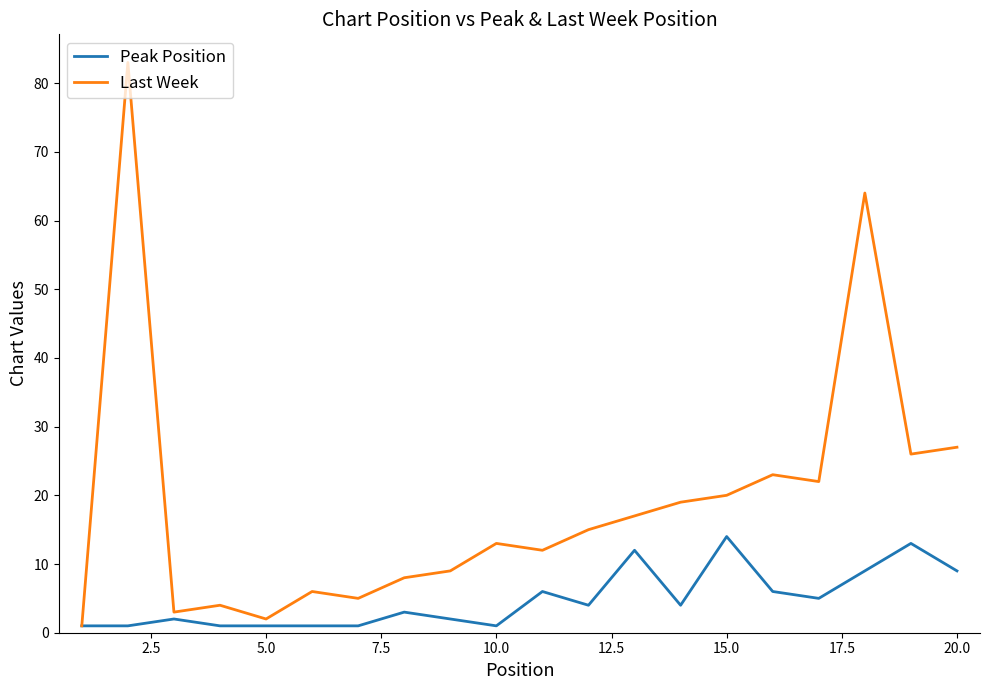

Which series has the largest total across all categories?

Last Week